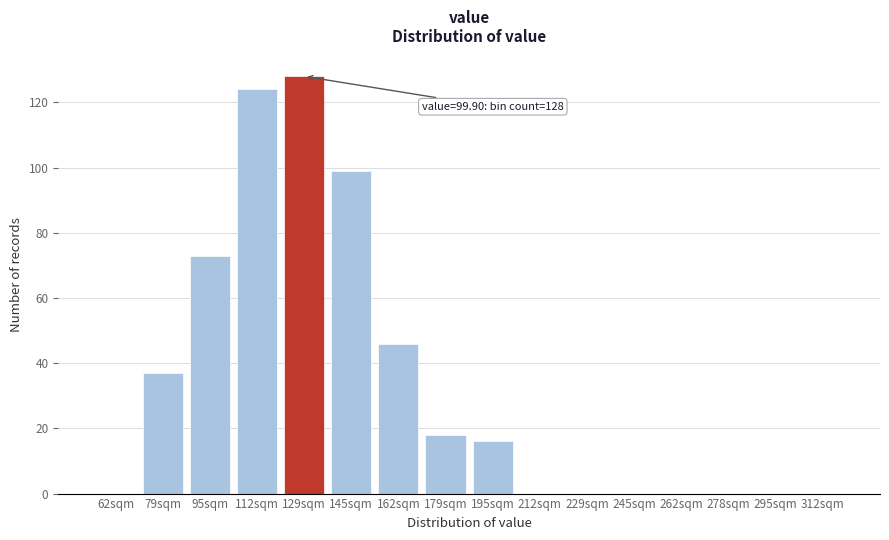

Reading left to right, list all the values displayed in this chart.

62sqm=0	79sqm=37	95sqm=73	112sqm=124	129sqm=128	145sqm=99	162sqm=46	179sqm=18	195sqm=16	212sqm=0	229sqm=0	245sqm=0	262sqm=0	278sqm=0	295sqm=0	312sqm=0